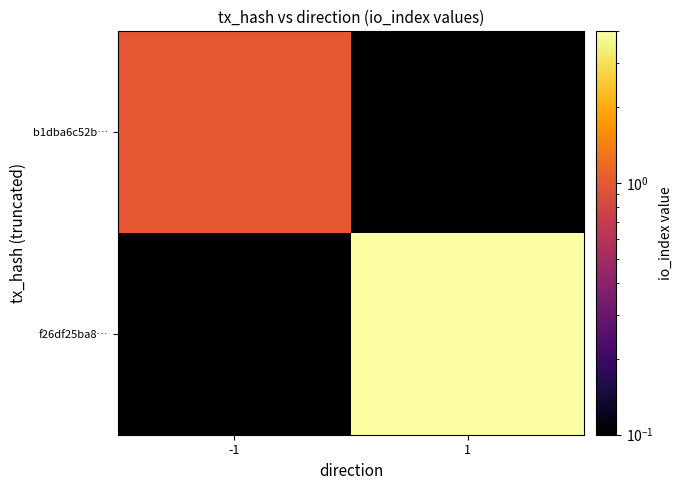

List the series in order of their peak value, highest first.

f26df25ba8…, b1dba6c52b…